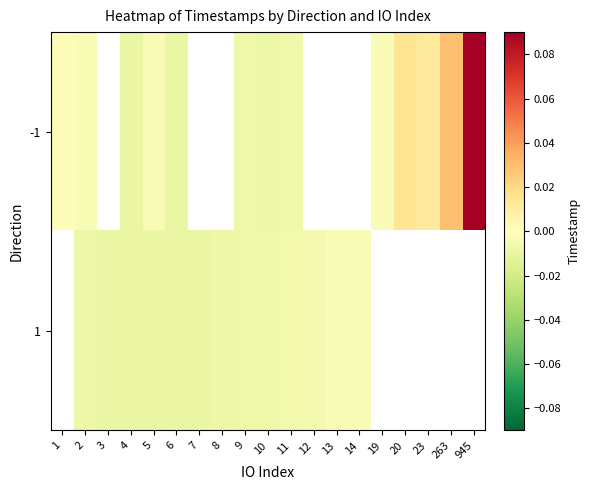

How many values in 1 are below zero?

13